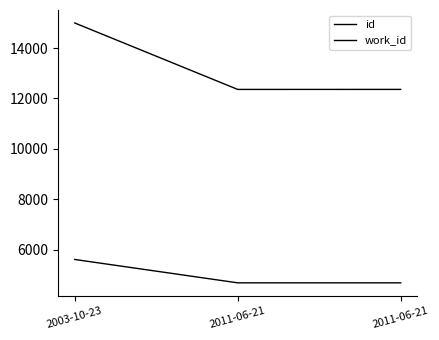

What is the total value across all series at 2011-06-21?

17042